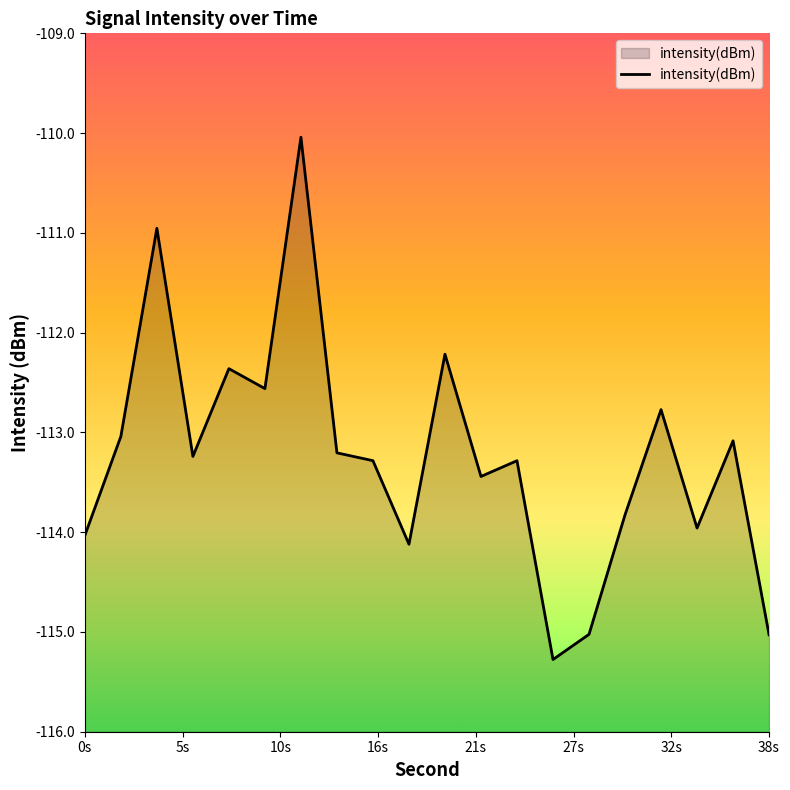

Reading left to right, extract all data points from this chart.

-114.0	-113.0	-111.0	-113.2	-112.4	-112.6	-110.0	-113.2	-113.3	-114.1	-112.2	-113.4	-113.3	-115.3	-115.0	-113.8	-112.8	-114.0	-113.1	-115.0